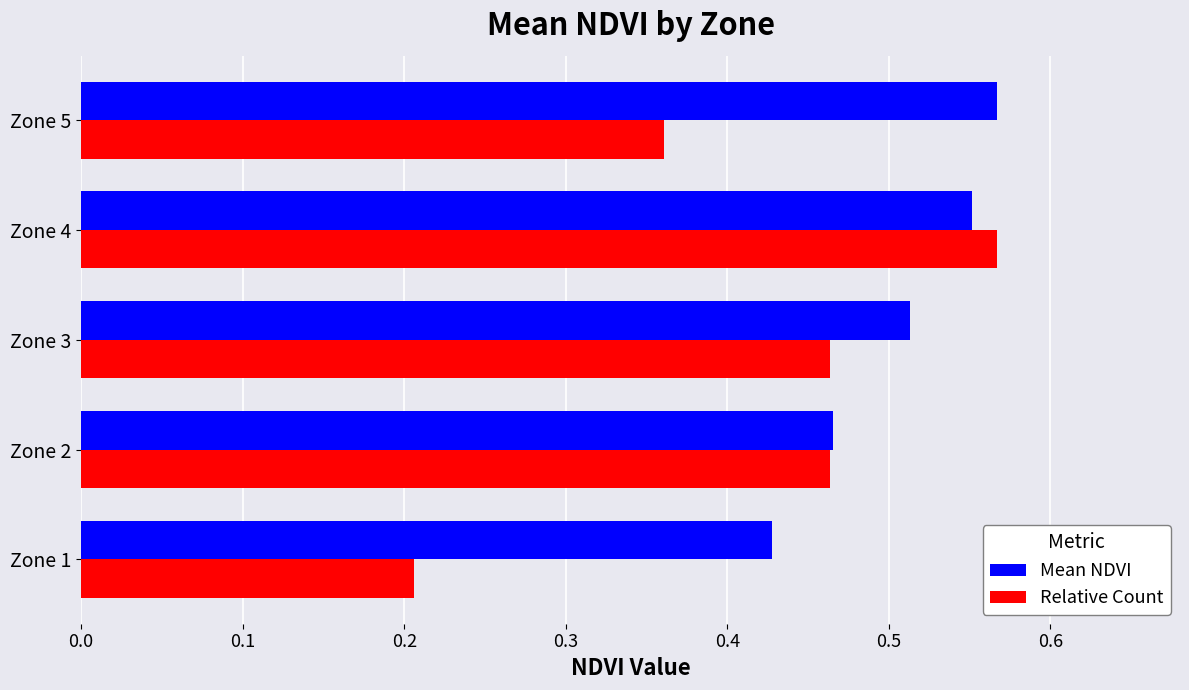

At which category is the sum across all series the highest?

Zone 4